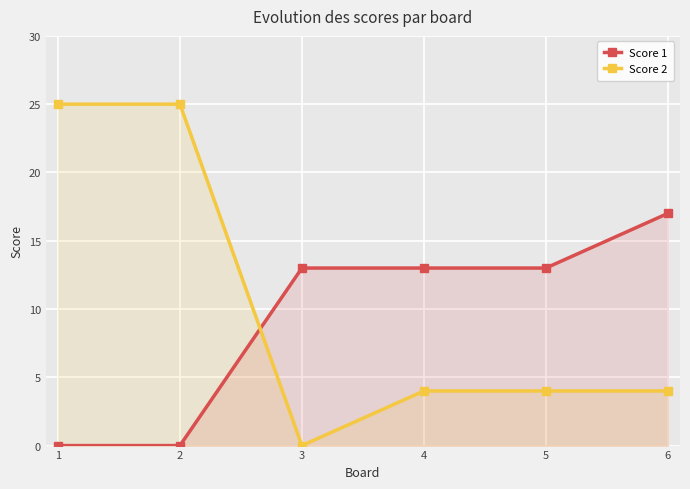

What is the total value across all series at 6?

21